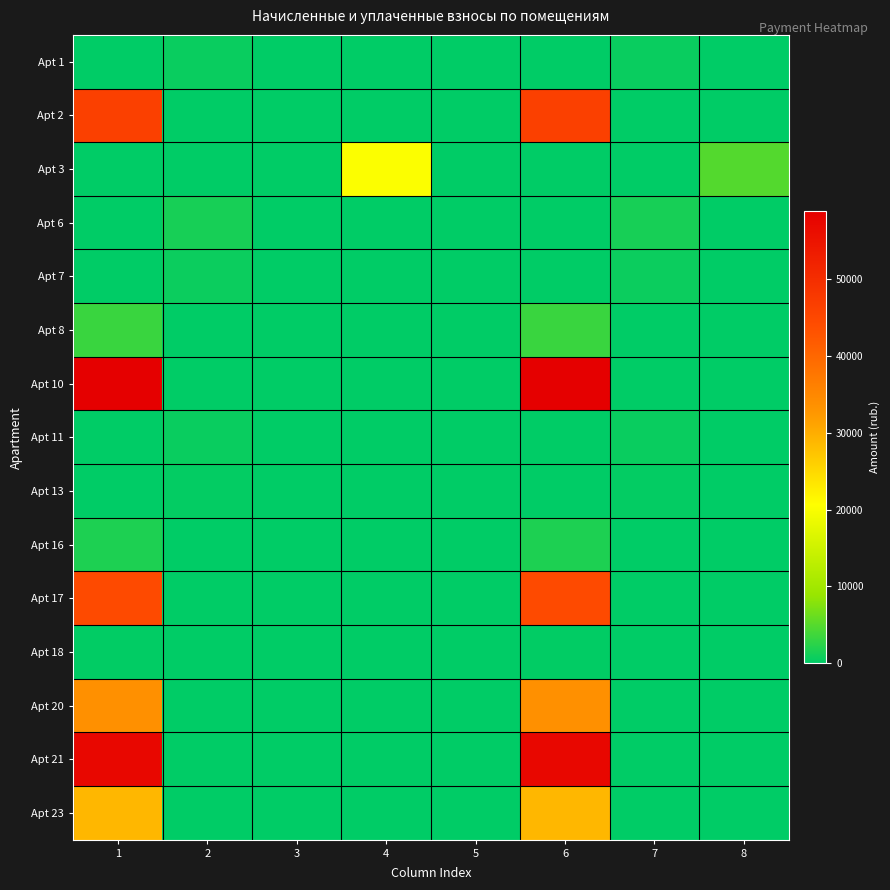

Reading right to left, transcribe all the data shown in this chart.

Apt 1: 8=0.0	7=598.0	6=0.0	5=0.0	4=0.0	3=0.0	2=598.0	1=0.0
Apt 2: 8=0.0	7=0.0	6=46346.7	5=0.0	4=0.0	3=0.0	2=0.0	1=46346.7
Apt 3: 8=4883.1	7=0.0	6=0.0	5=0.0	4=20309.3	3=0.0	2=0.0	1=0.0
Apt 6: 8=0.0	7=1391.1	6=0.0	5=0.0	4=0.0	3=0.0	2=1391.1	1=0.0
Apt 7: 8=0.0	7=710.4	6=0.0	5=0.0	4=0.0	3=0.0	2=710.4	1=0.0
Apt 8: 8=0.0	7=0.0	6=3373.5	5=0.0	4=0.0	3=0.0	2=0.0	1=3373.5
Apt 10: 8=0.0	7=0.0	6=58831.8	5=0.0	4=0.0	3=0.0	2=0.0	1=58831.8
Apt 11: 8=0.0	7=626.1	6=0.0	5=0.0	4=0.0	3=0.0	2=626.1	1=0.0
Apt 13: 8=0.0	7=301.3	6=0.0	5=0.0	4=0.0	3=0.0	2=301.3	1=0.0
Apt 16: 8=0.0	7=0.0	6=1826.0	5=0.0	4=0.0	3=0.0	2=0.0	1=1826.0
Apt 17: 8=0.0	7=0.0	6=44557.2	5=0.0	4=0.0	3=0.0	2=0.0	1=44557.2
Apt 18: 8=0.0	7=0.0	6=203.7	5=0.0	4=0.0	3=0.0	2=0.0	1=203.7
Apt 20: 8=0.0	7=0.0	6=33669.9	5=0.0	4=0.0	3=0.0	2=0.0	1=33669.9
Apt 21: 8=0.0	7=0.0	6=57274.6	5=0.0	4=0.0	3=0.0	2=0.0	1=57274.6
Apt 23: 8=0.0	7=0.0	6=28811.0	5=0.0	4=0.0	3=0.0	2=0.0	1=28811.0